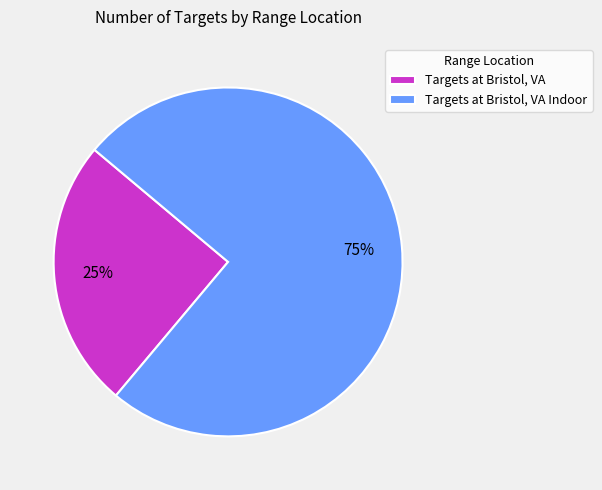

Is there a majority slice in this chart?

Yes